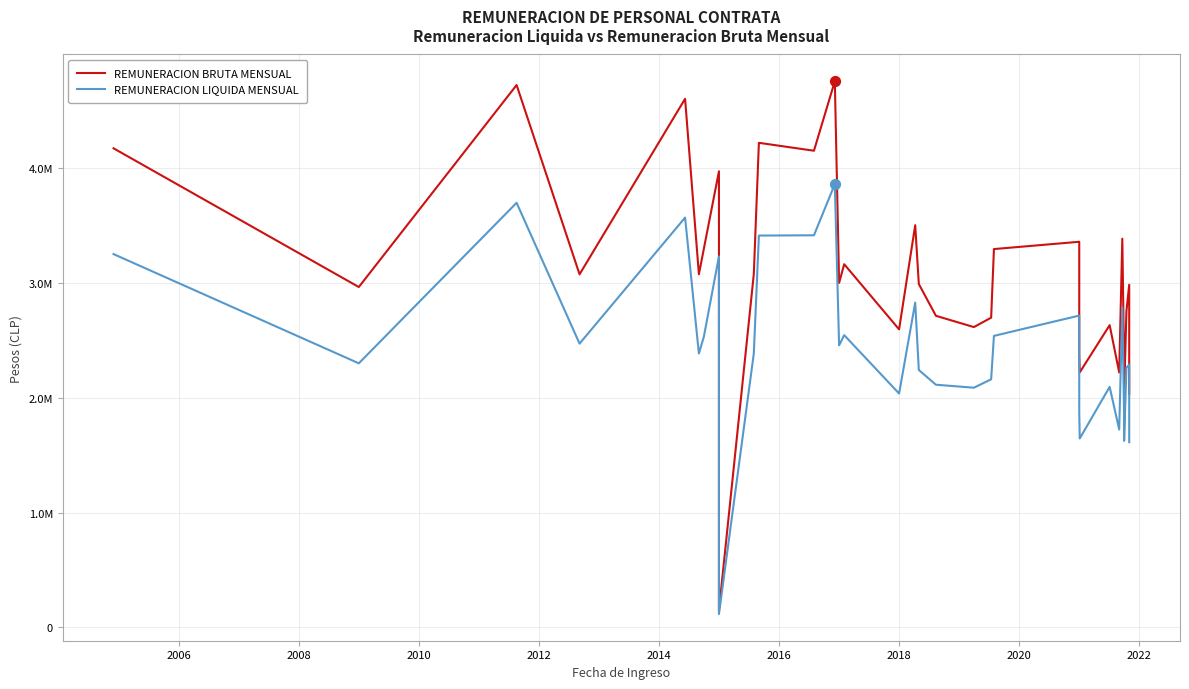

Is the value of REMUNERACION BRUTA MENSUAL at 2020 greater than the value of REMUNERACION LIQUIDA MENSUAL at 27?

Yes